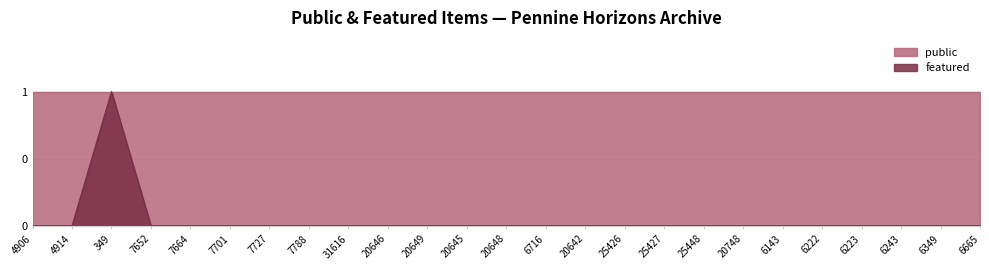

The chart shows a value of -1 at 4914. True or false?

False